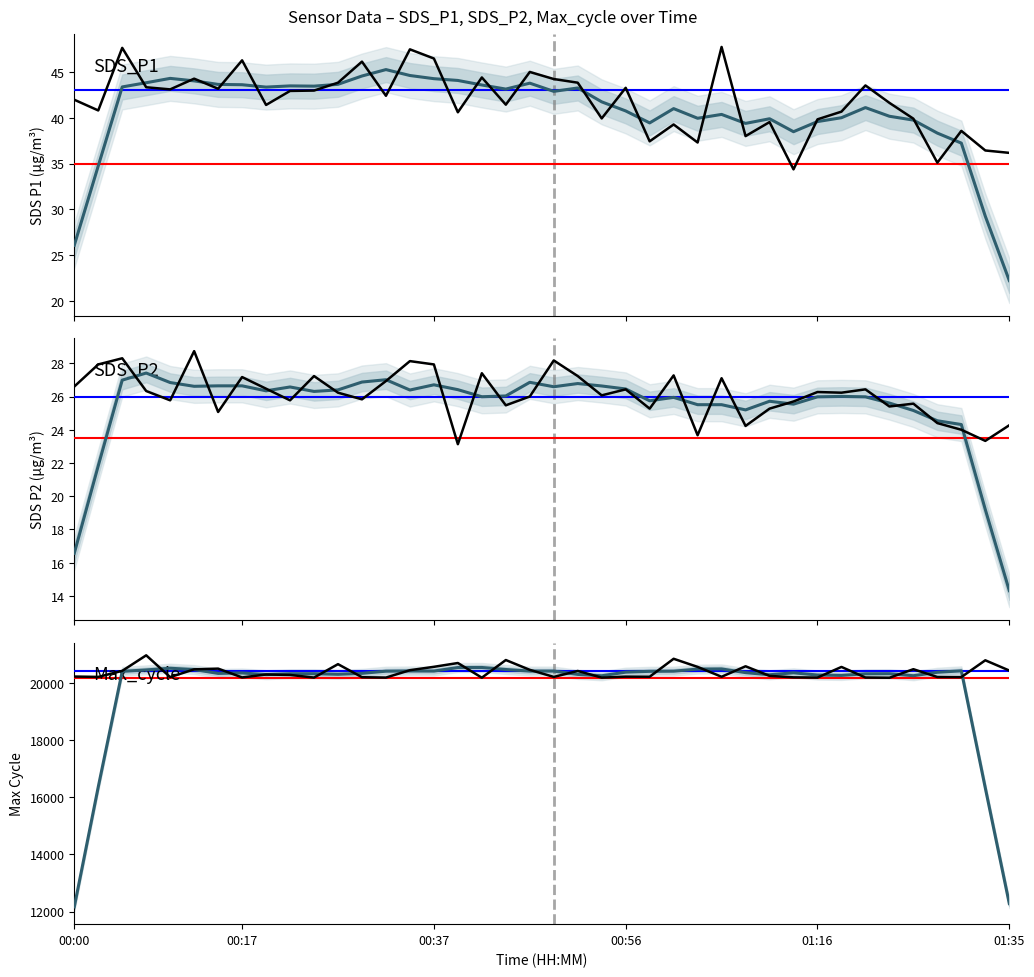

What is the average value of the SDS_P2 series?

26.1